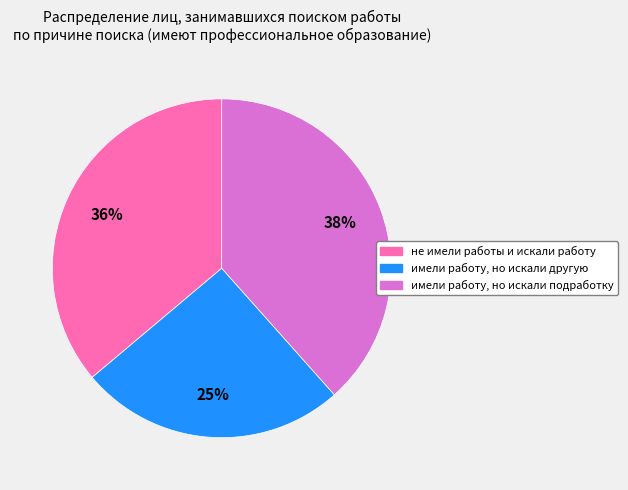

To the nearest percent, what is the average slice percentage?

33%